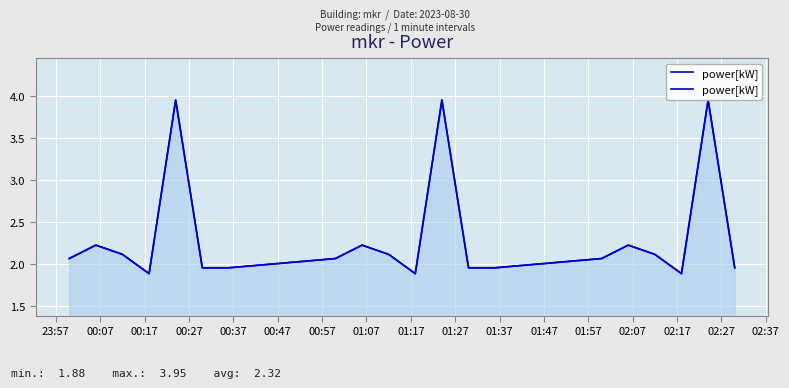

How many points are lower than both their immediate neighbors (excluding endpoints)?

3